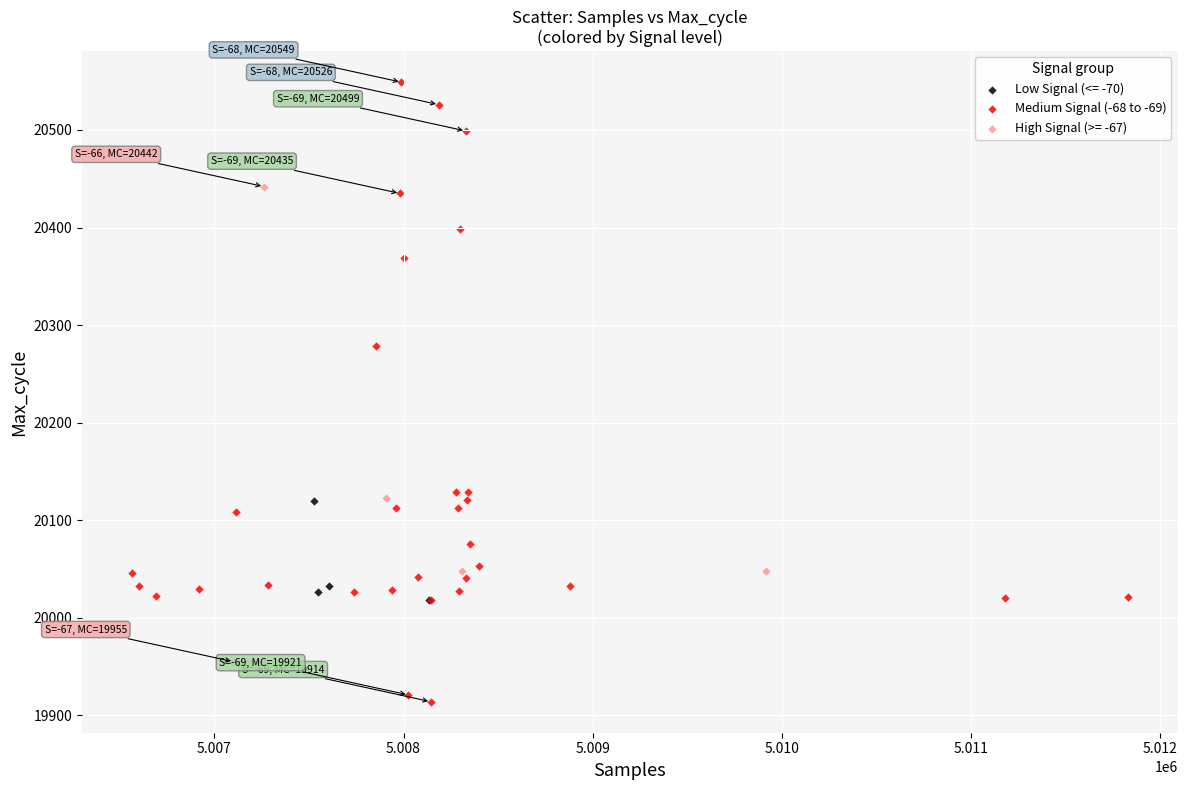

Which series contains the highest Y value?

Medium Signal (-68 to -69)